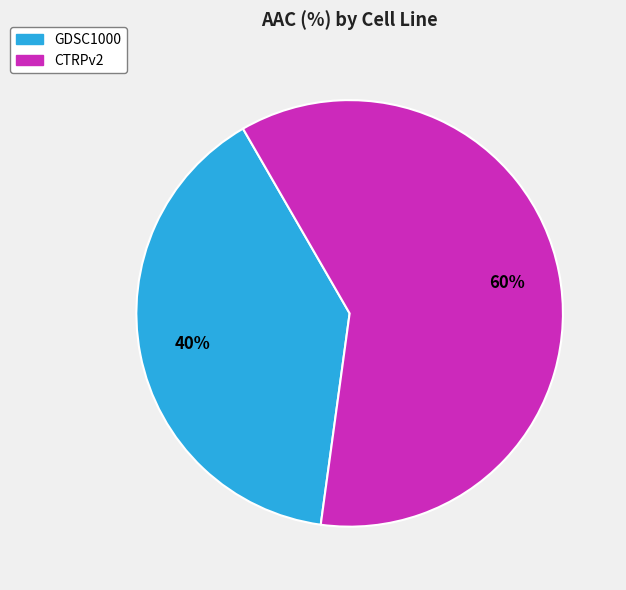

Is it true that CTRPv2 is 51% of the pie?

False